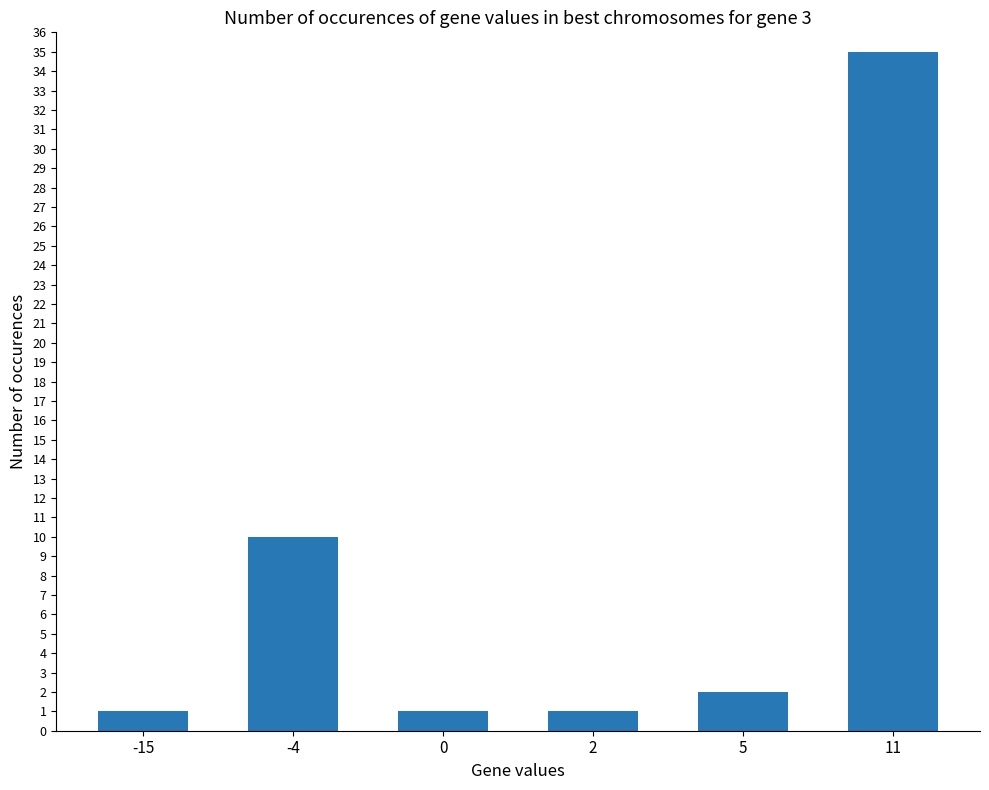

Reading right to left, what are all the values shown in this chart?

35	2	1	1	10	1